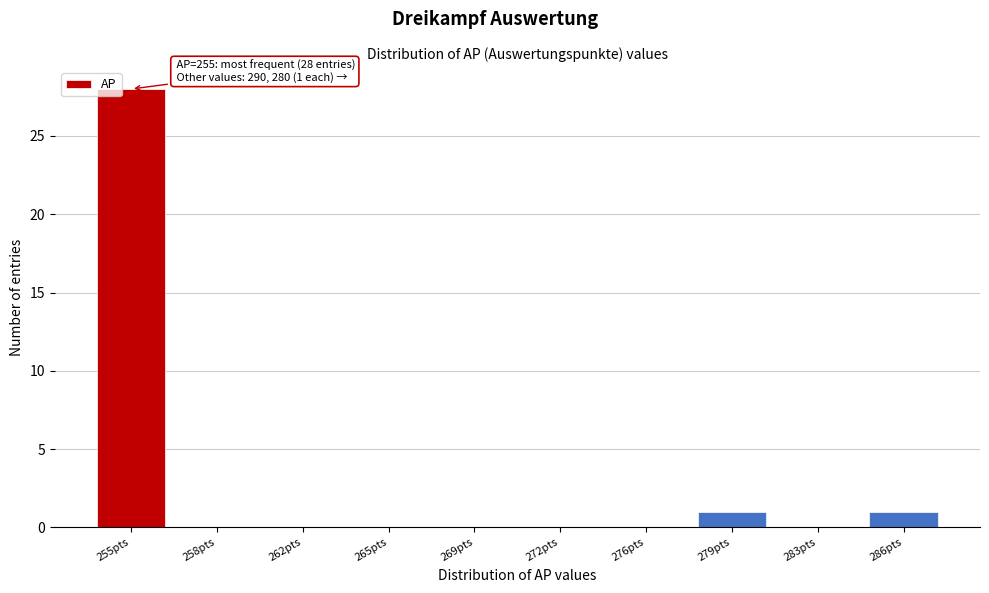

Reading left to right, transcribe all the data shown in this chart.

255pts=28	258pts=0	262pts=0	265pts=0	269pts=0	272pts=0	276pts=0	279pts=1	283pts=0	286pts=1